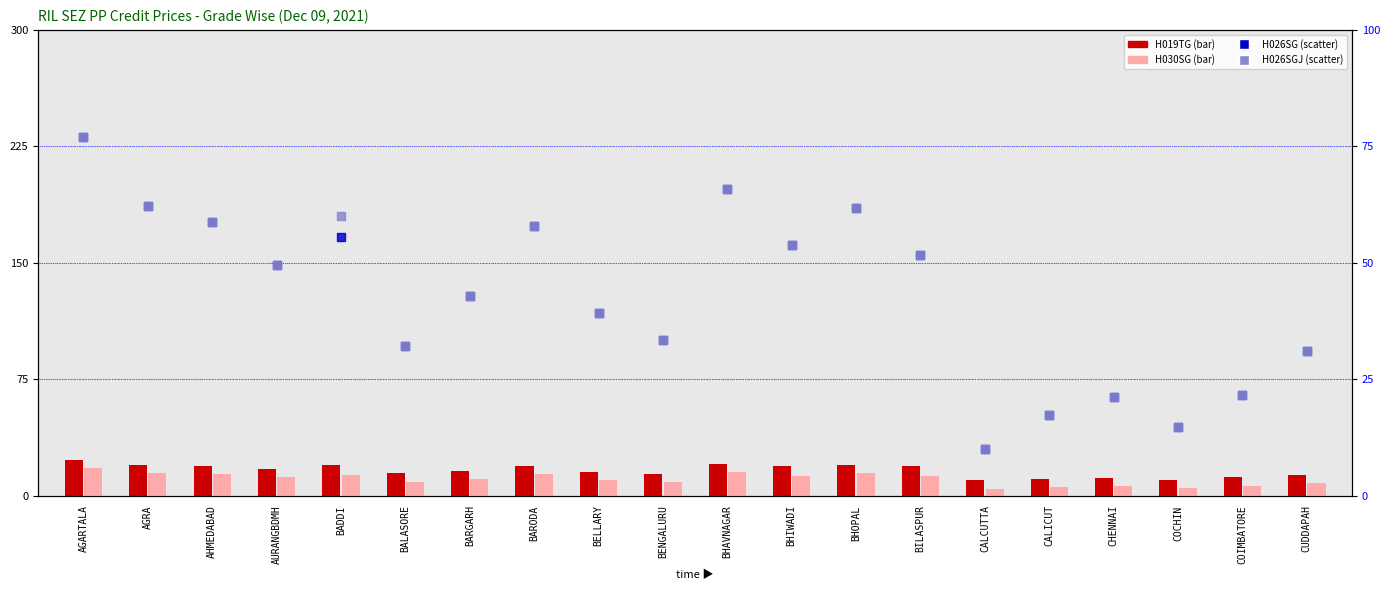

Which series reaches the maximum Y coordinate?

H026SG